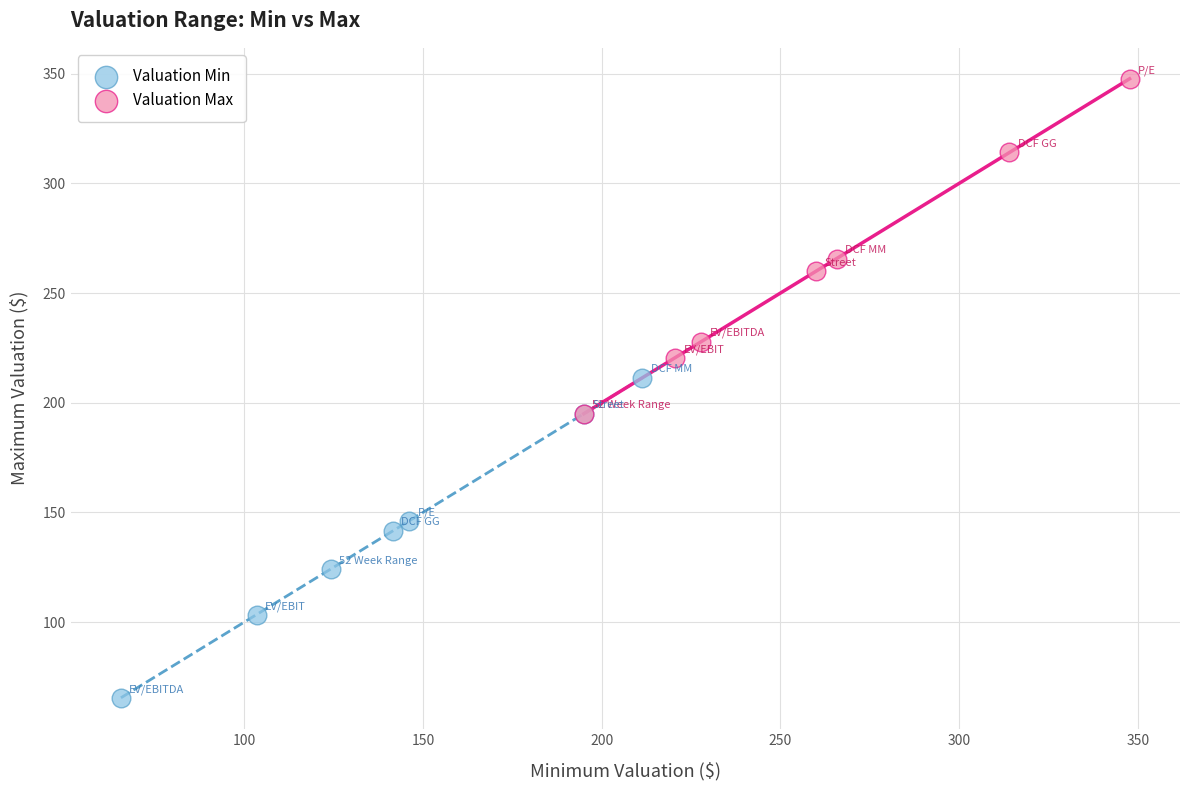

What are all the series names shown in the legend?

Valuation Min, Valuation Max